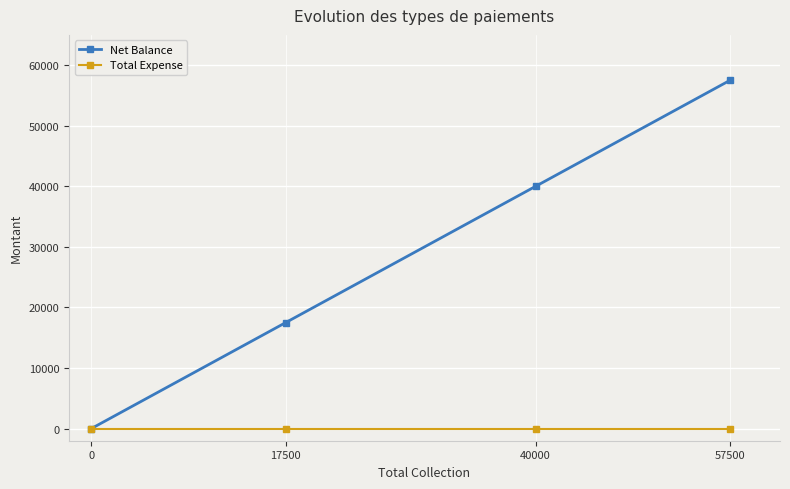

Which series changed the most between 0 and 57500?

Net Balance